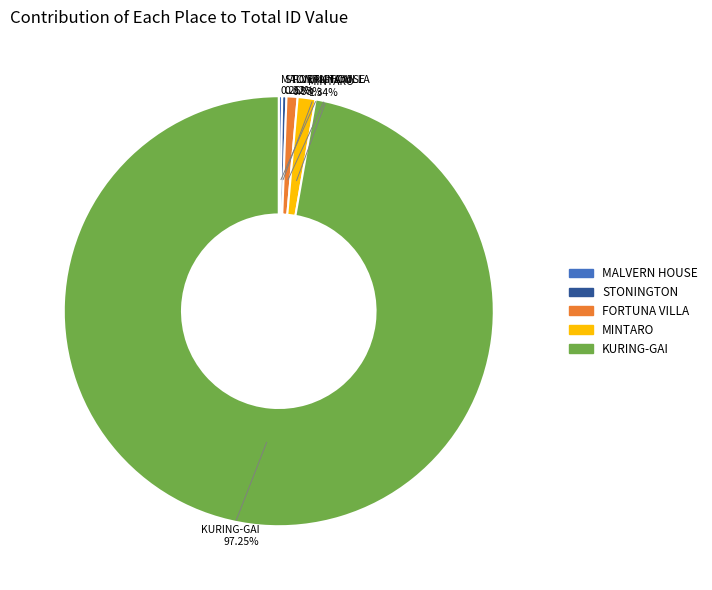

To the nearest percent, what is the combined percentage of KURING-GAI and MINTARO?

99%